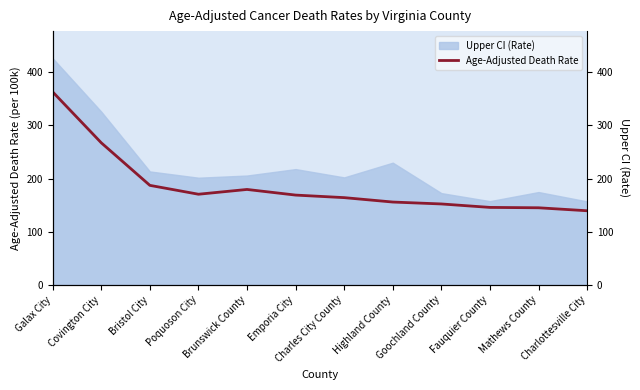

What is the label of the 8th point from the right?

Brunswick County